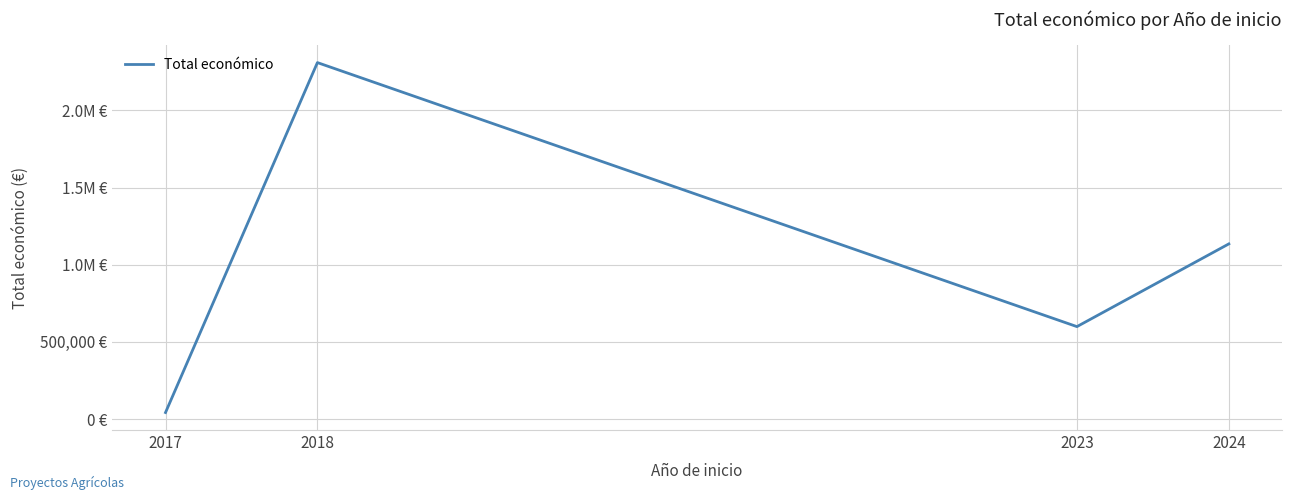

Which label corresponds to the largest value in the chart?

2018